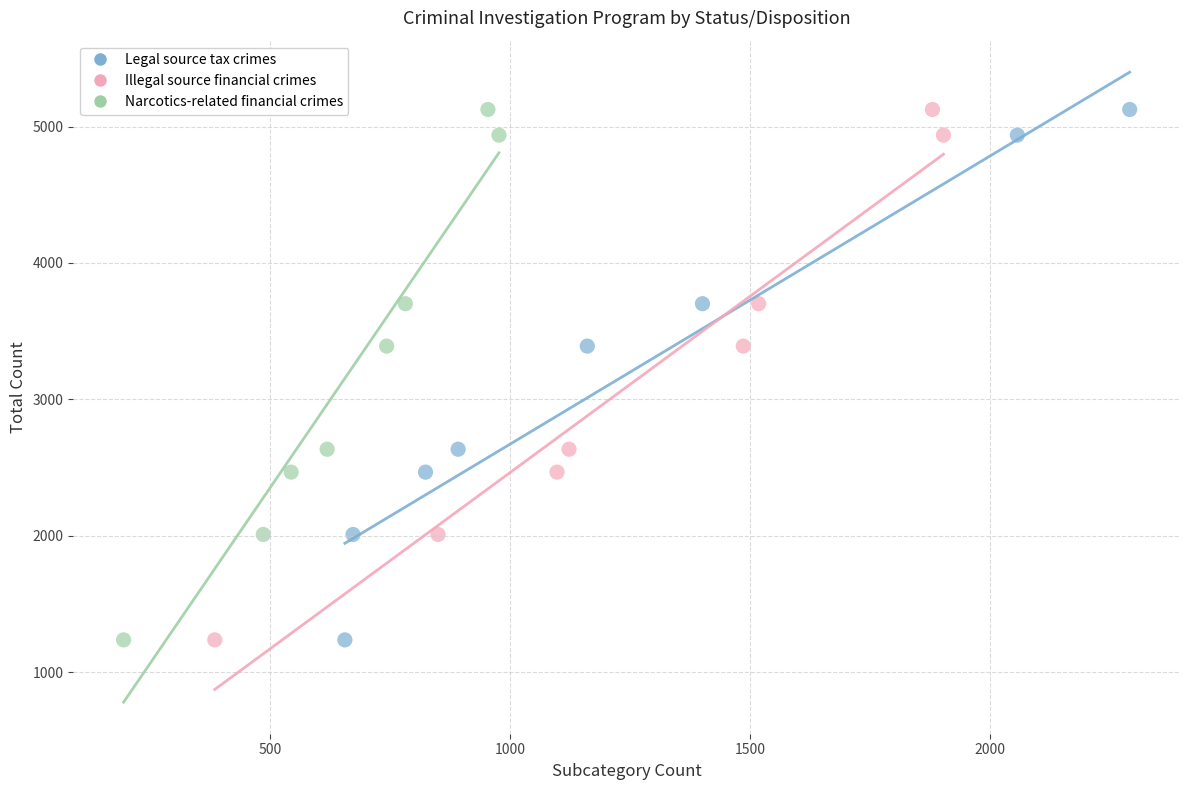

What are all the series names shown in the legend?

Legal source tax crimes, Illegal source financial crimes, Narcotics-related financial crimes